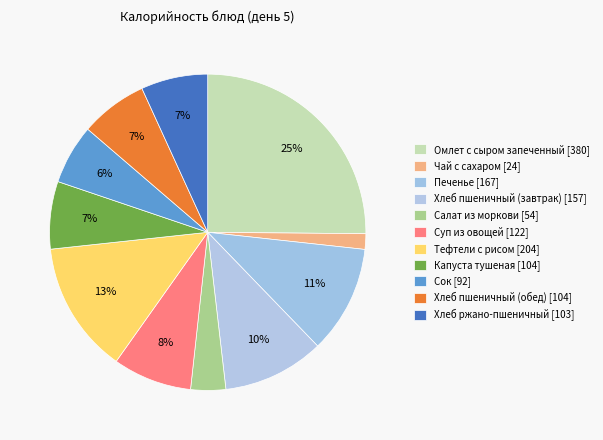

What is the change in value from Хлеб пшеничный (завтрак) to Хлеб ржано-пшеничный?

-53.9